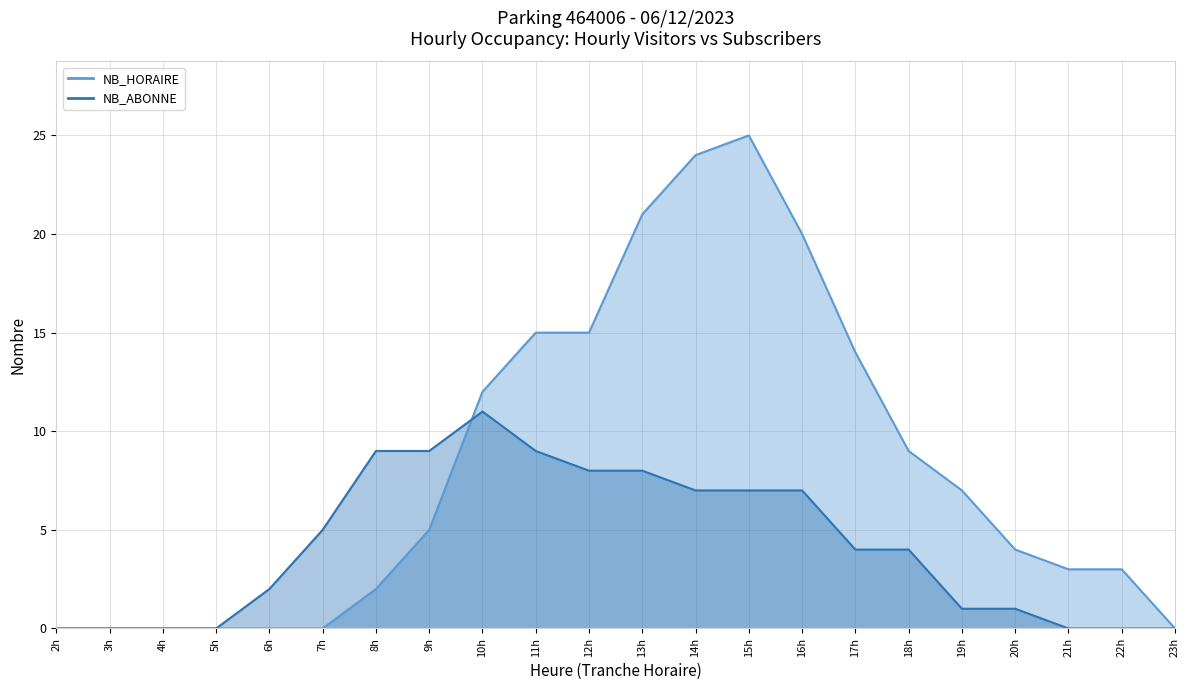

What are all the series names shown in the legend?

NB_HORAIRE, NB_ABONNE